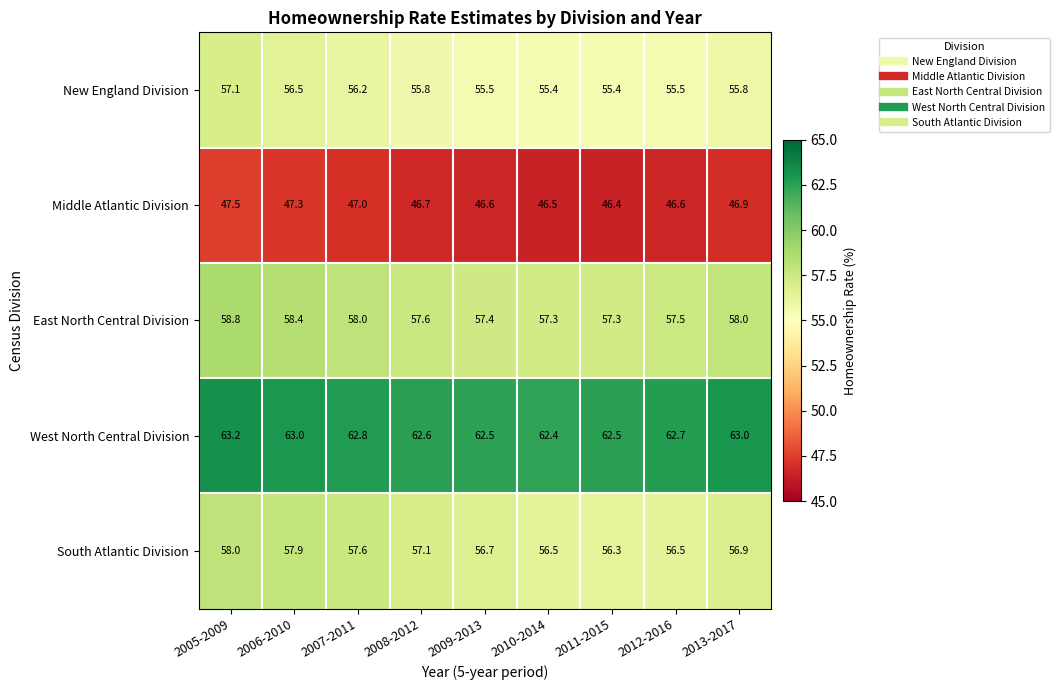

The East North Central Division series shows 95.8 at 2009-2013. True or false?

False